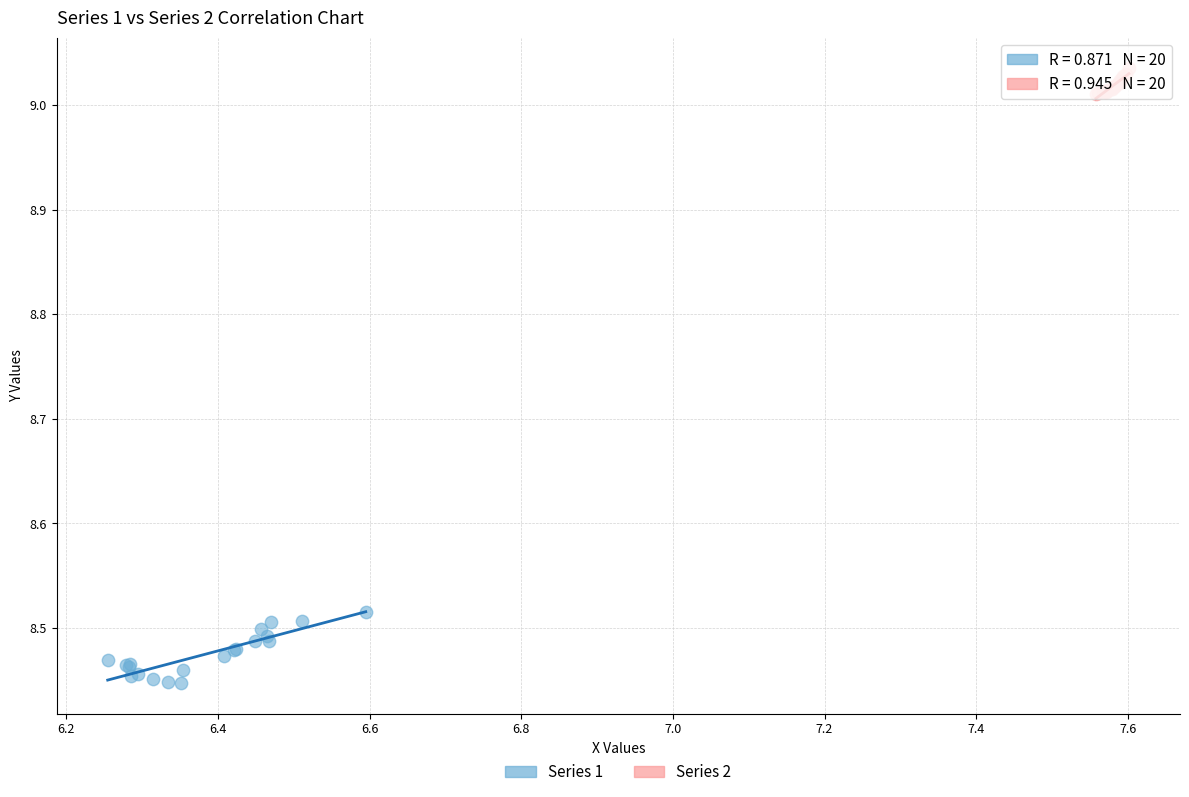

Which series has the largest Y range (max minus min)?

Series 1